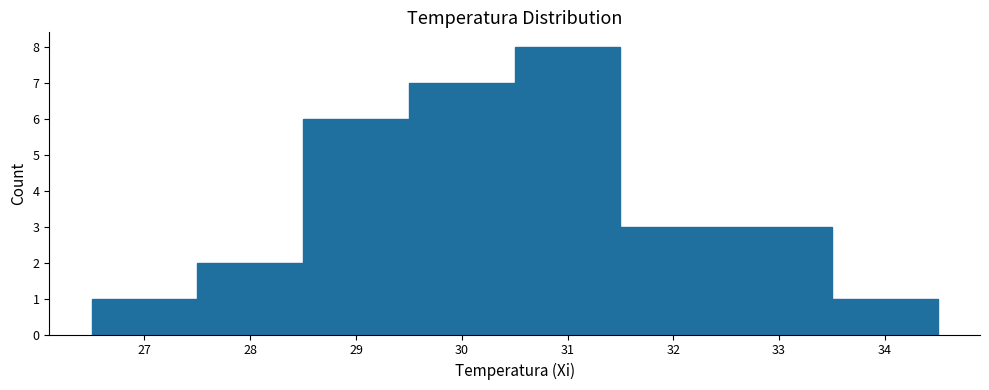

Which range on the x-axis has the tallest bar?

30.5 to 31.5